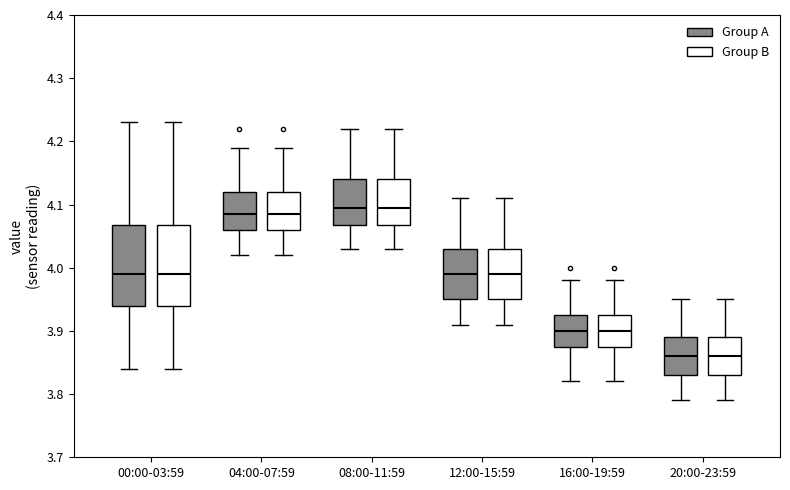

Where does the upper whisker of the box for 04:00-07:59 (Group B) end on the y-axis? The values are not printed on the chart, so give them approximately, as read against the axis.

4.19